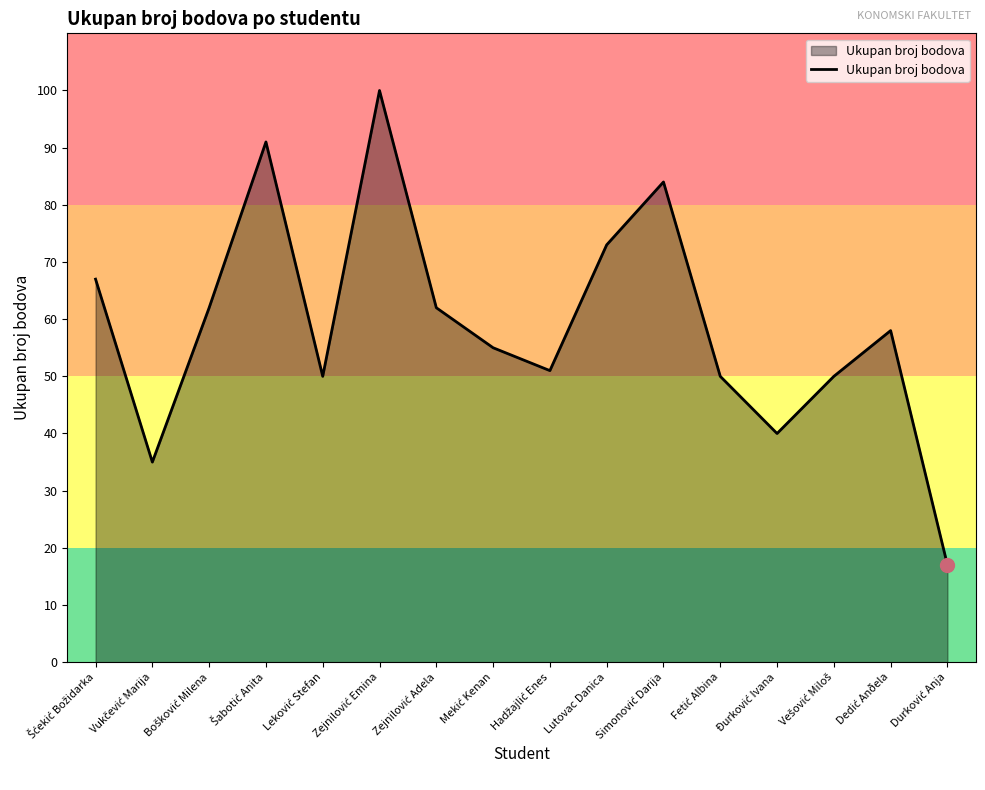

What is the minimum value shown in the chart?

17